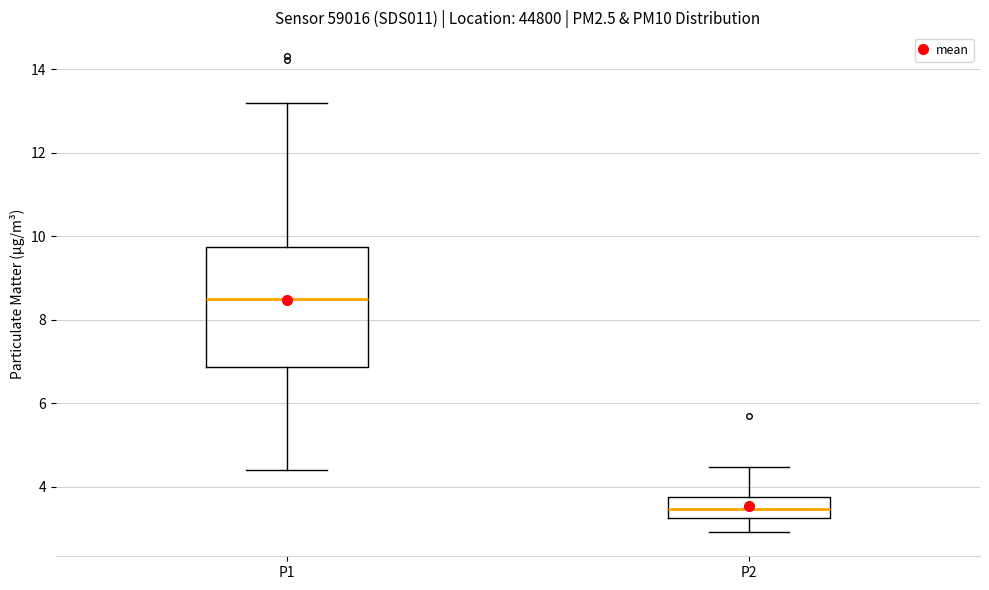

Reading left to right, read every box against the y-axis: the position of its median line, the range the box covers, and the ends of its whiskers. The values are not printed on the chart, so give them approximately, as read against the axis.

P1: median 8.6, box 6.8 to 9.8, whiskers 4.4 to 13.2
P2: median 3.4, box 3.2 to 3.8, whiskers 3.0 to 4.4